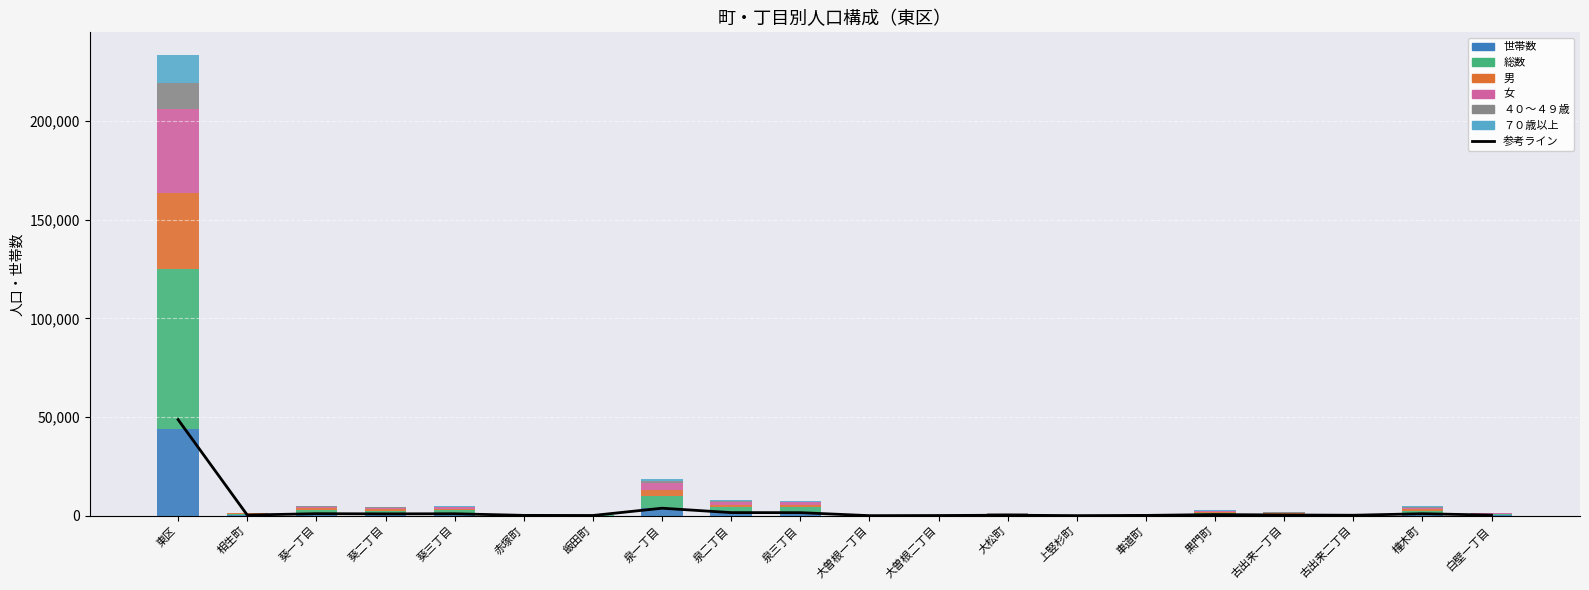

What is the minimum value shown in the chart?

4.0